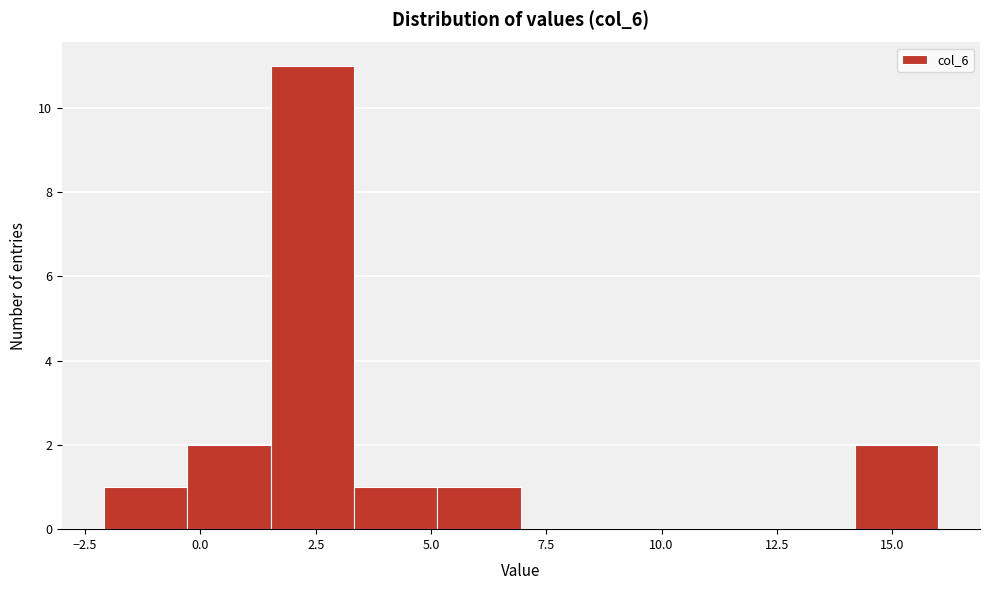

Around what value on the x-axis is the tallest bar? Give the approximate position of its centre, as read against the axis.

2.5